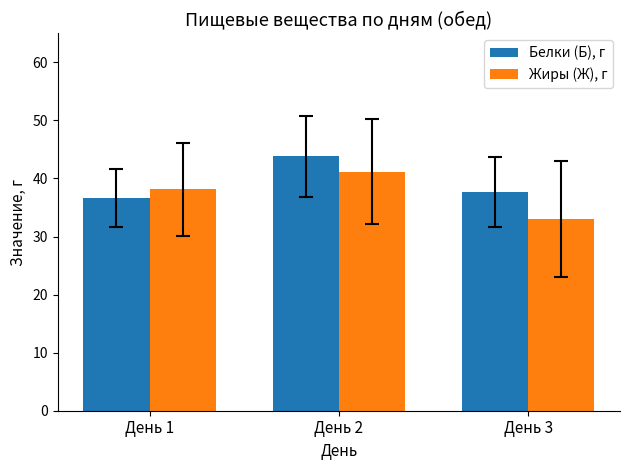

What is the difference between the maximum and minimum values in the Жиры (Ж), г series?

8.1